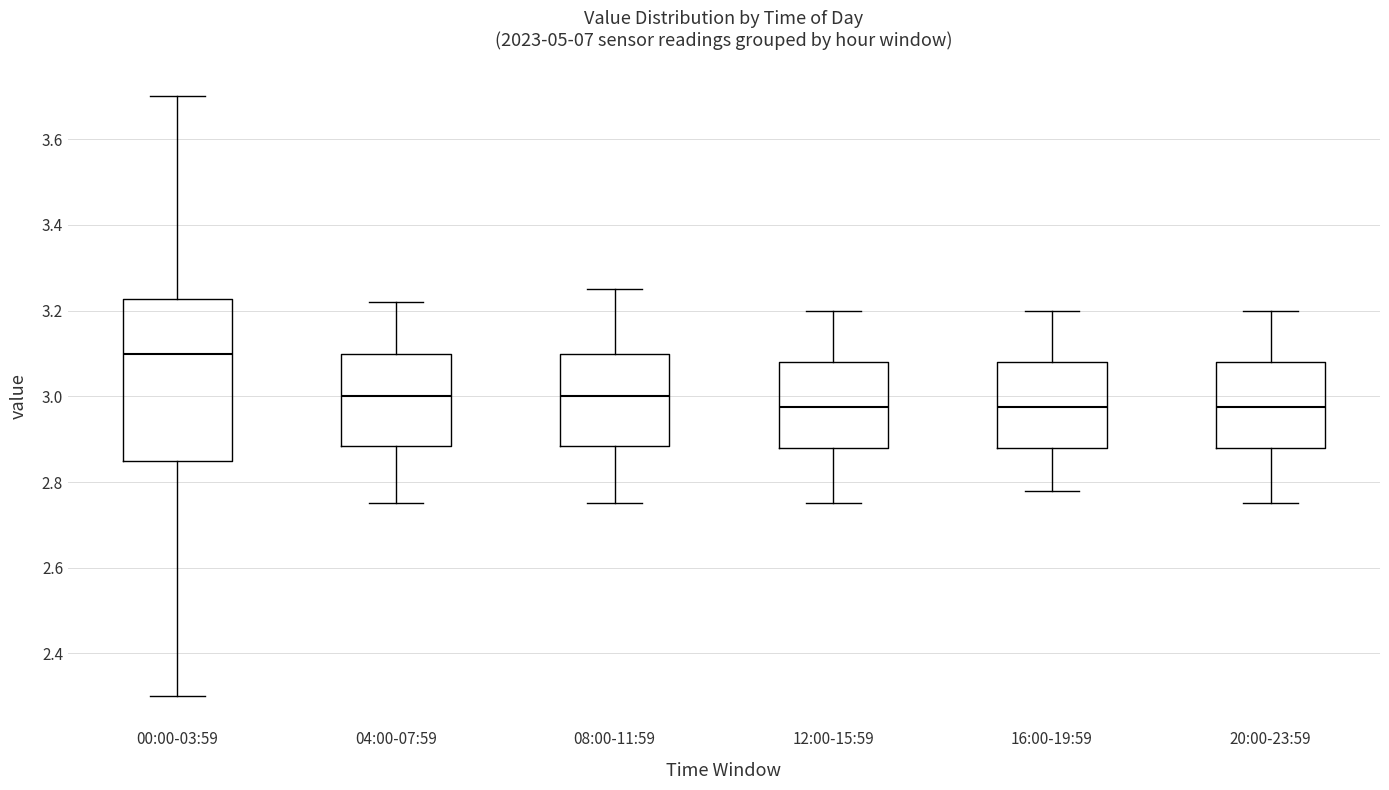

Which box is the tallest, from its lower edge to its upper edge?

00:00-03:59